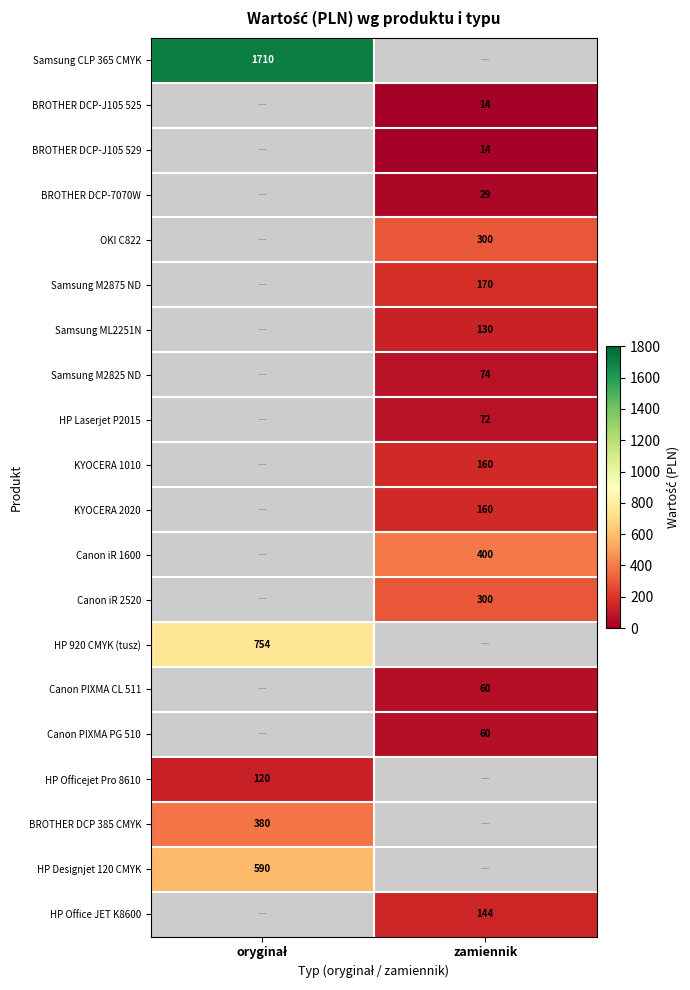

The BROTHER DCP-7070W series shows 50 at zamiennik. True or false?

False